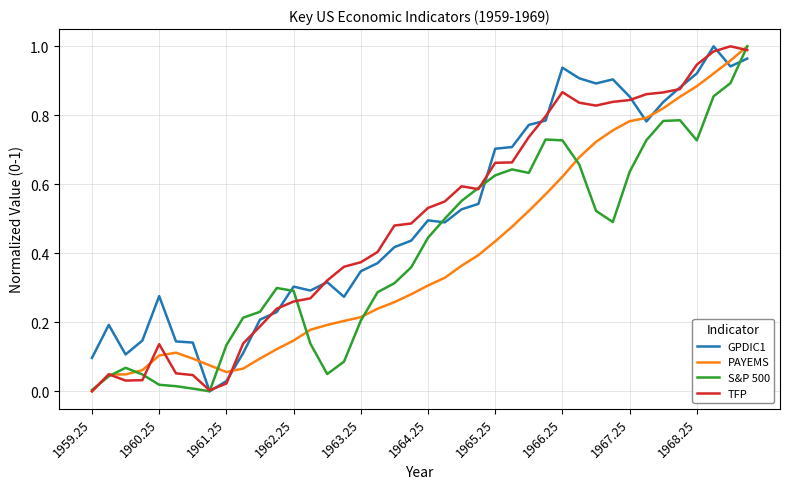

At how many categories does at least one series exceed 0?

40